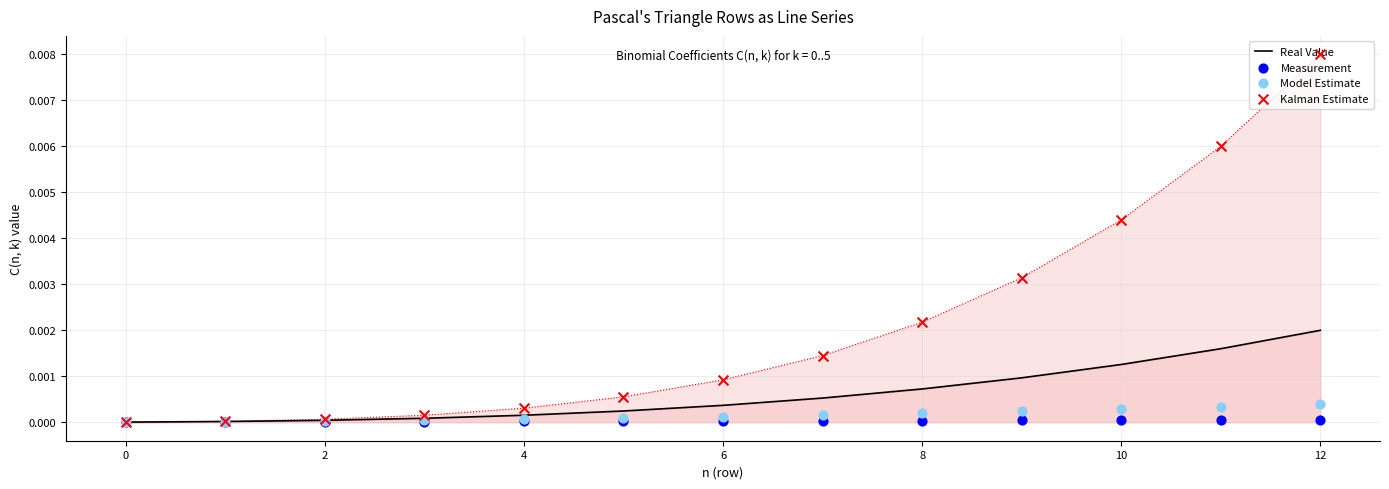

Is the value of Model Estimate at 0 greater than the value of Measurement at 6?

No